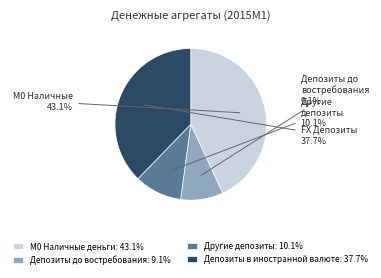

Is there any slice that represents more than half of the pie?

No